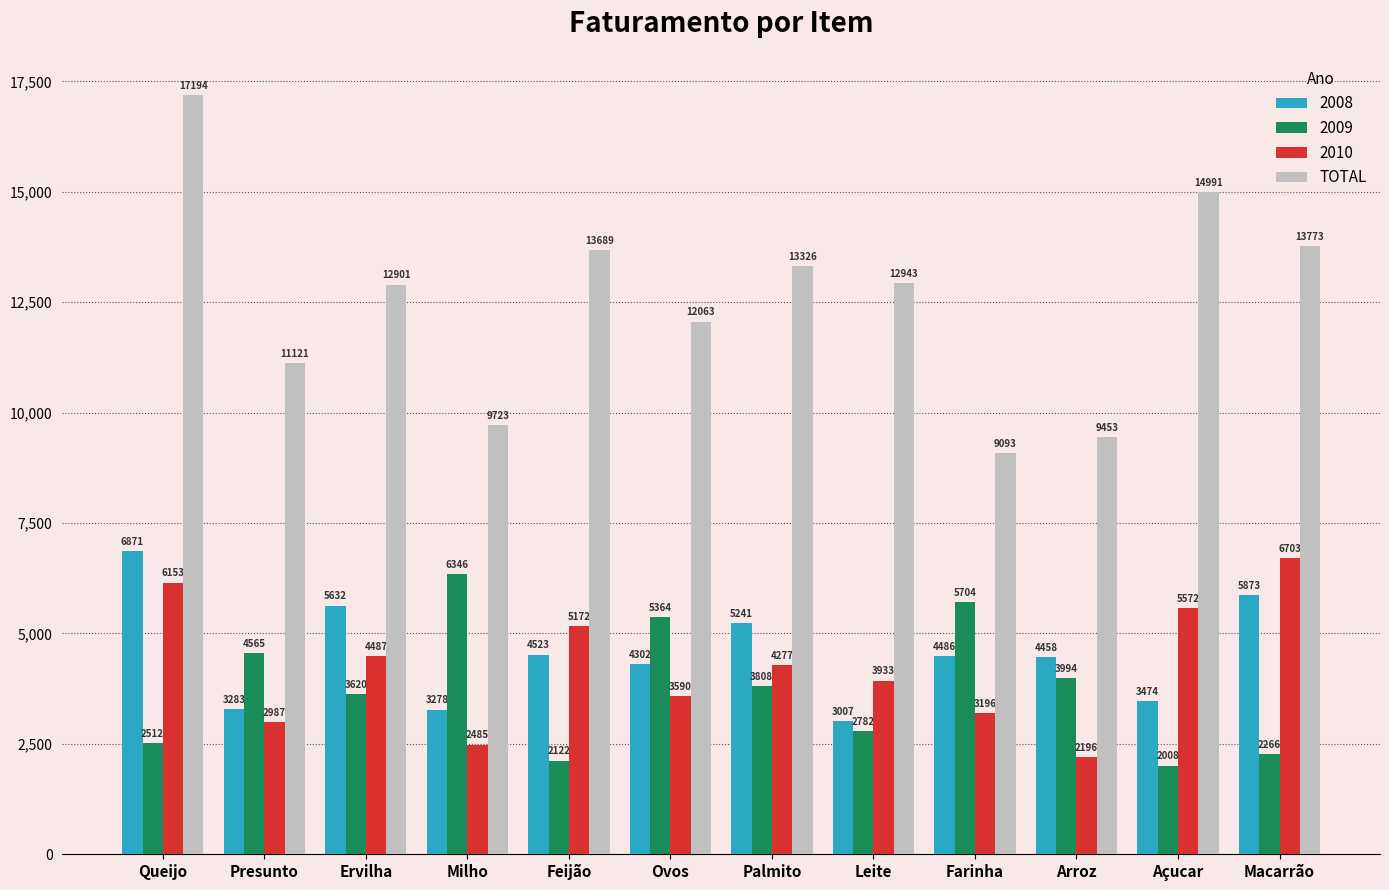

Reading left to right, list all the values displayed in this chart.

2008: 6871	3283	5632	3278	4523	4302	5241	3007	4486	4458	3474	5873
2009: 2512	4565	3620	6346	2122	5364	3808	2782	5704	3994	2008	2266
2010: 6153	2987	4487	2485	5172	3590	4277	3933	3196	2196	5572	6703
TOTAL: 17194	11121	12901	9723	13689	12063	13326	12943	9093	9453	14991	13773